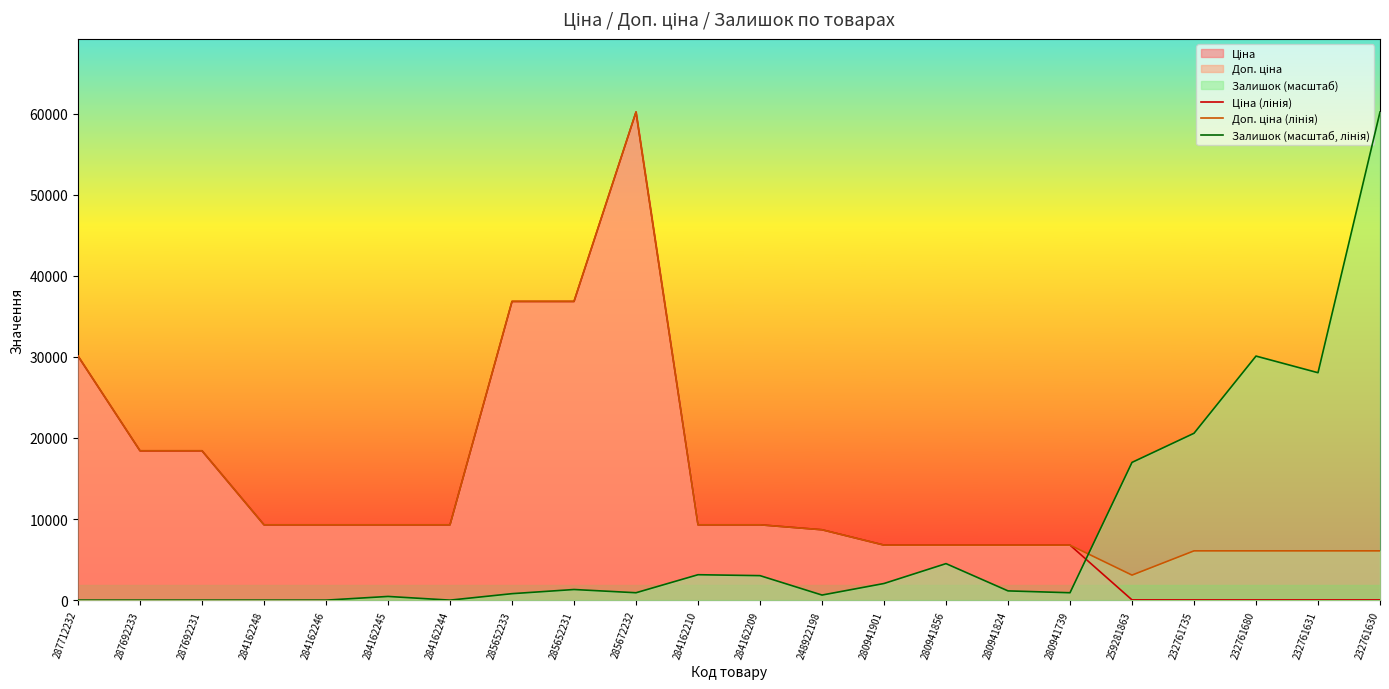

The value of Ціна (лінія) at 280941901 is 6787.1. True or false?

True